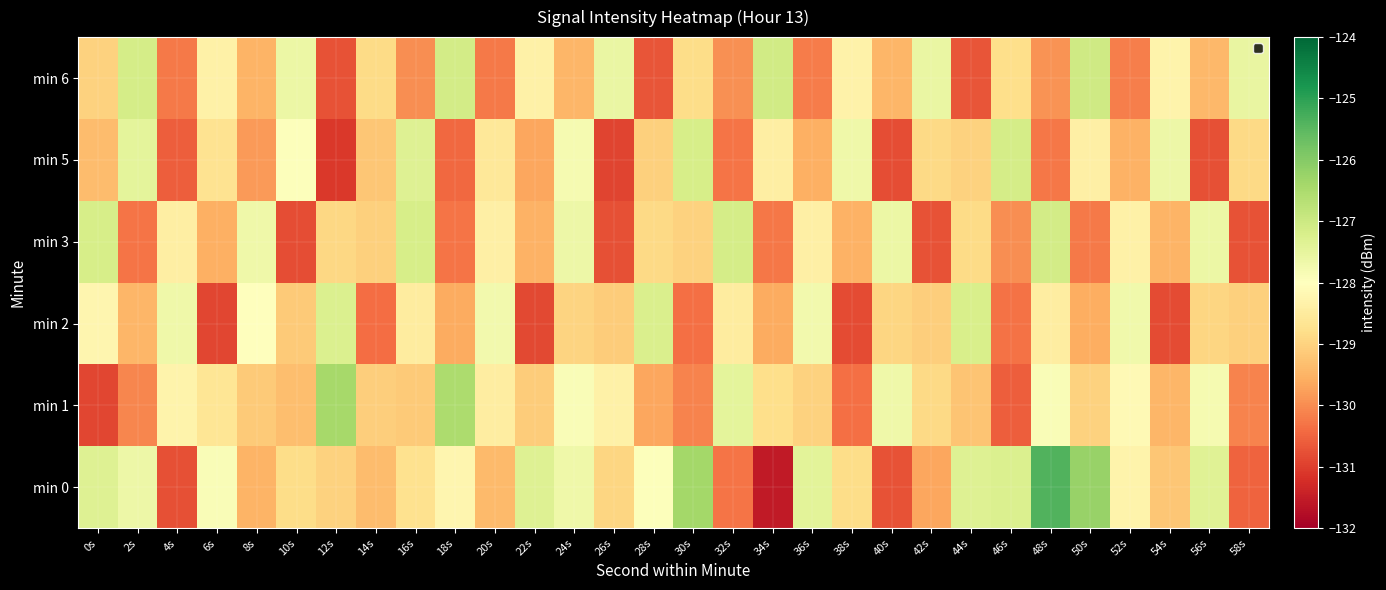

Reading right to left, what are all the values shown in this chart?

min 0: 58s=-130.5	56s=-127.4	54s=-129.2	52s=-128.3	50s=-126.2	48s=-125.4	46s=-127.3	44s=-127.3	42s=-129.7	40s=-130.7	38s=-128.8	36s=-127.4	34s=-131.5	32s=-130.3	30s=-126.4	28s=-128.0	26s=-129.0	24s=-127.7	22s=-127.3	20s=-129.4	18s=-128.2	16s=-128.7	14s=-129.4	12s=-129.0	10s=-128.8	8s=-129.5	6s=-127.9	4s=-130.8	2s=-127.6	0s=-127.3
min 1: 58s=-130.1	56s=-127.8	54s=-129.5	52s=-128.1	50s=-129.0	48s=-127.9	46s=-130.6	44s=-129.2	42s=-128.9	40s=-127.7	38s=-130.3	36s=-129.0	34s=-128.8	32s=-127.5	30s=-130.1	28s=-129.7	26s=-128.3	24s=-127.9	22s=-129.1	20s=-128.5	18s=-126.5	16s=-129.2	14s=-129.1	12s=-126.4	10s=-129.3	8s=-129.1	6s=-128.6	4s=-128.3	2s=-130.1	0s=-130.9
min 2: 58s=-129.1	56s=-128.9	54s=-130.8	52s=-127.7	50s=-129.6	48s=-128.5	46s=-130.3	44s=-127.2	42s=-129.1	40s=-129.0	38s=-130.8	36s=-127.7	34s=-129.6	32s=-128.5	30s=-130.4	28s=-127.2	26s=-129.1	24s=-129.0	22s=-130.9	20s=-127.7	18s=-129.6	16s=-128.5	14s=-130.4	12s=-127.3	10s=-129.1	8s=-128.0	6s=-130.9	4s=-127.7	2s=-129.5	0s=-128.2
min 3: 58s=-130.7	56s=-127.6	54s=-129.5	52s=-128.4	50s=-130.2	48s=-127.1	46s=-130.0	44s=-128.9	42s=-130.7	40s=-127.6	38s=-129.5	36s=-128.4	34s=-130.3	32s=-127.1	30s=-129.0	28s=-128.9	26s=-130.8	24s=-127.6	22s=-129.5	20s=-128.4	18s=-130.3	16s=-127.2	14s=-129.0	12s=-128.9	10s=-130.8	8s=-127.7	6s=-129.6	4s=-128.4	2s=-130.3	0s=-127.2
min 5: 58s=-128.9	56s=-130.8	54s=-127.6	52s=-129.5	50s=-128.4	48s=-130.3	46s=-127.2	44s=-129.0	42s=-128.9	40s=-130.8	38s=-127.7	36s=-129.5	34s=-128.4	32s=-130.3	30s=-127.2	28s=-129.1	26s=-130.9	24s=-127.8	22s=-129.7	20s=-128.6	18s=-130.4	16s=-127.3	14s=-129.2	12s=-131.1	10s=-128.0	8s=-129.8	6s=-128.7	4s=-130.6	2s=-127.5	0s=-129.3
min 6: 58s=-127.5	56s=-129.4	54s=-128.3	52s=-130.2	50s=-127.1	48s=-129.9	46s=-128.8	44s=-130.7	42s=-127.6	40s=-129.4	38s=-128.3	36s=-130.2	34s=-127.1	32s=-130.0	30s=-128.8	28s=-130.7	26s=-127.6	24s=-129.5	22s=-128.3	20s=-130.2	18s=-127.1	16s=-130.0	14s=-128.9	12s=-130.7	10s=-127.6	8s=-129.5	6s=-128.4	4s=-130.2	2s=-127.1	0s=-129.0